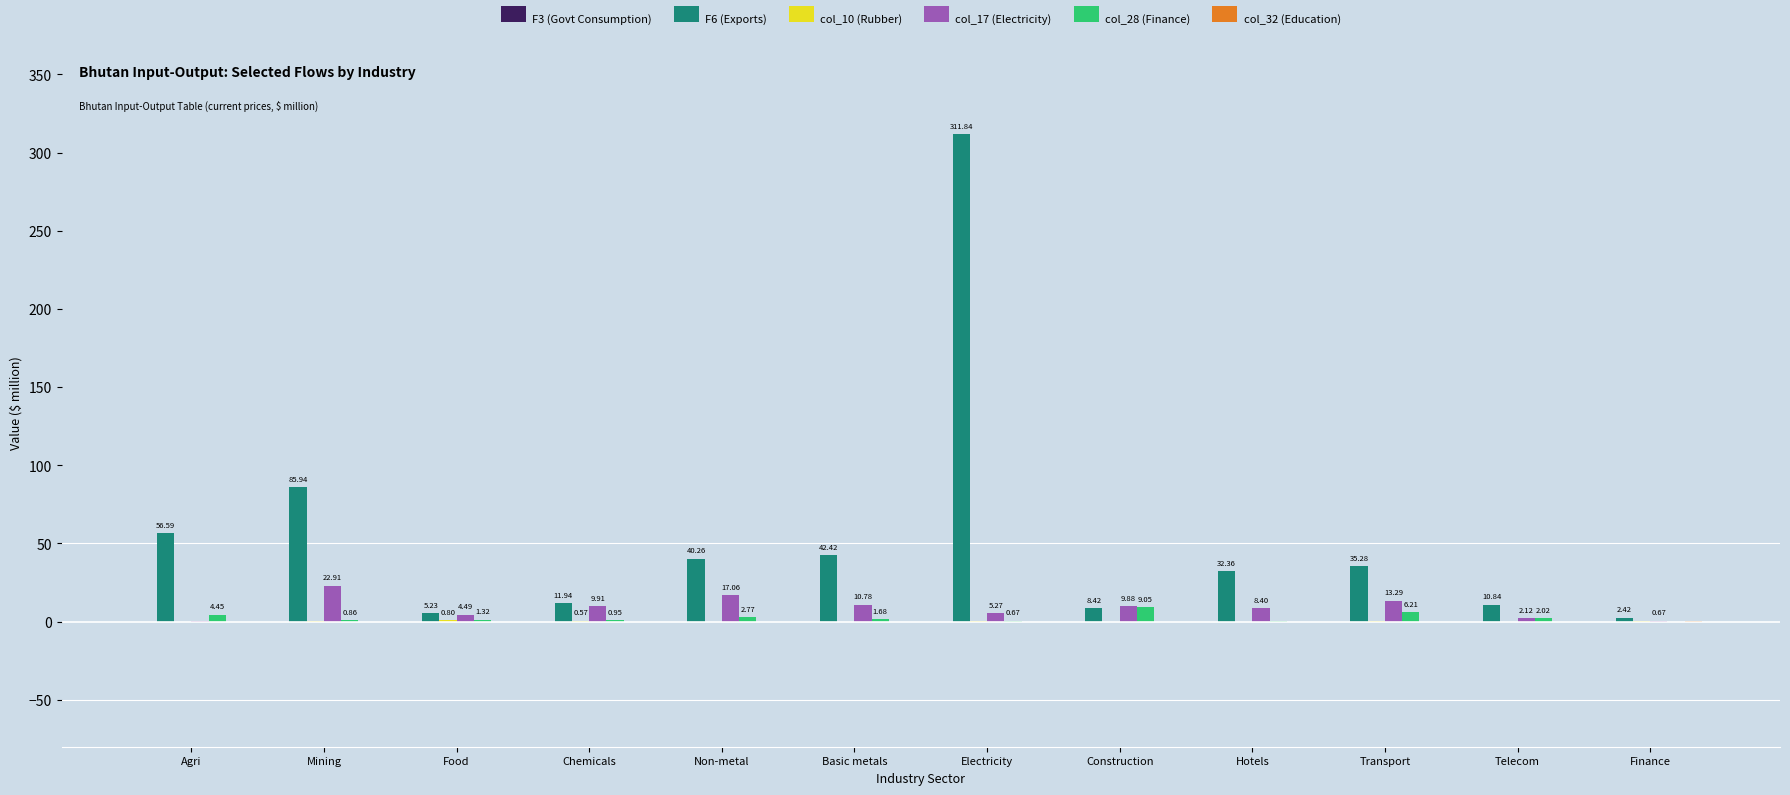

What is the greatest value displayed?

311.8